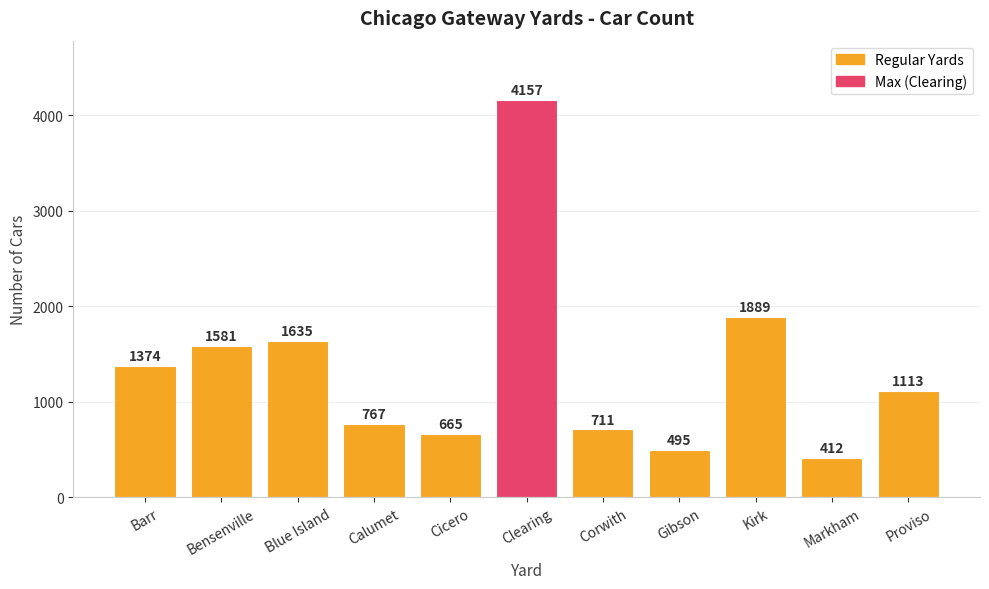

What is the change in value from Cicero to Kirk?

+1224